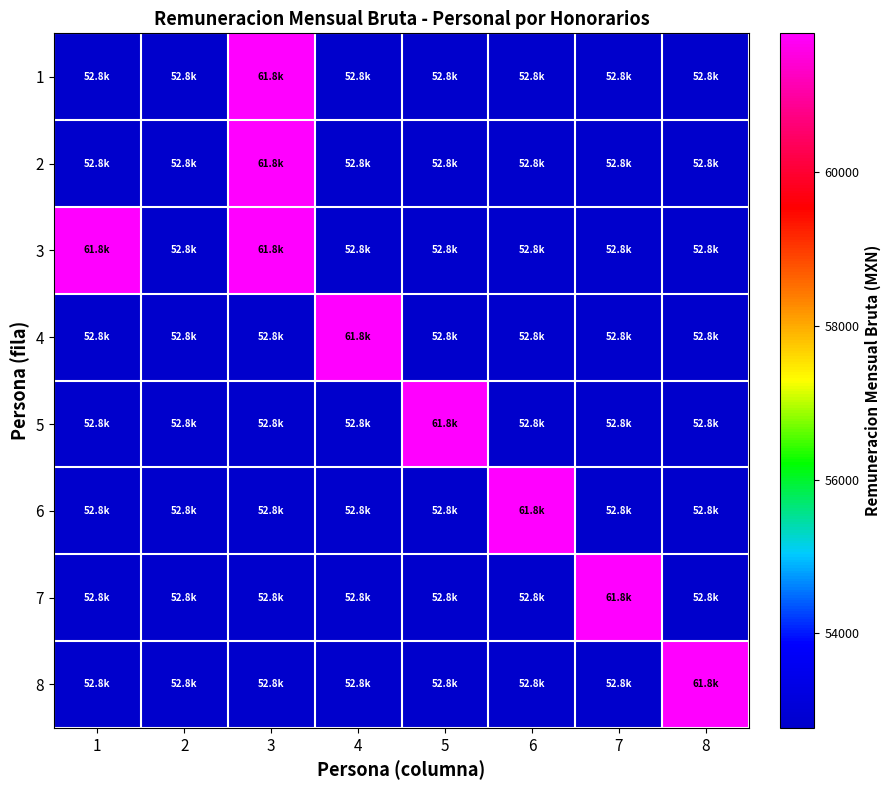

What is the difference between the highest and lowest values at 7?

9041.4